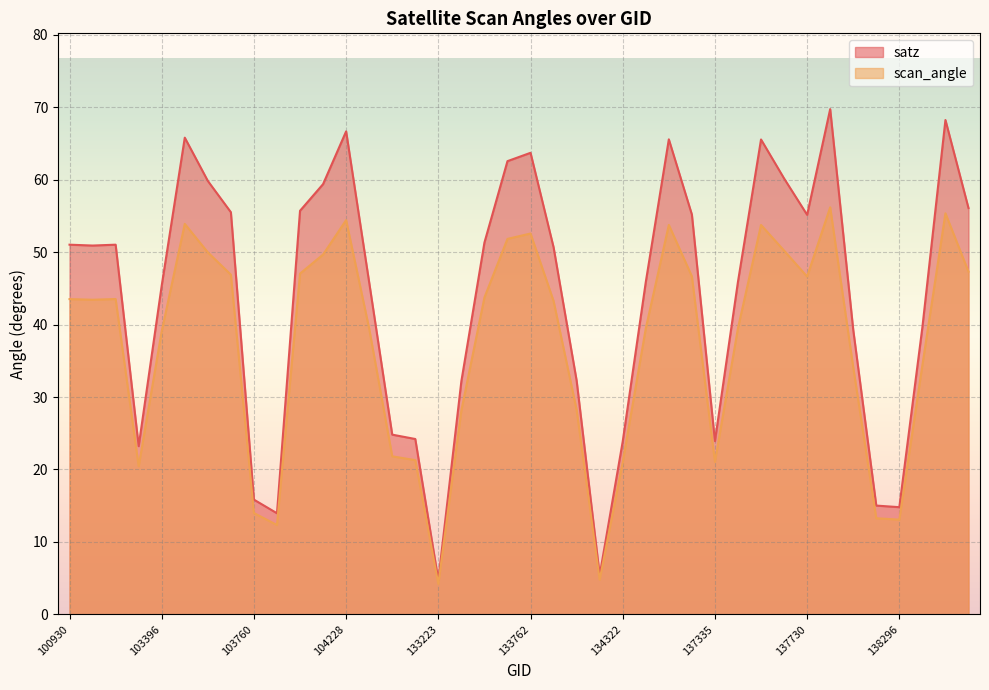

Reading left to right, list all the values displayed in this chart.

satz: 51.0	50.9	51.0	23.2	45.4	65.8	59.8	55.5	15.8	14.0	55.7	59.4	66.7	45.8	24.8	24.2	4.7	32.2	51.3	62.6	63.7	50.7	32.3	5.4	23.9	45.9	65.6	55.2	23.9	45.9	65.5	60.2	55.1	69.7	39.3	15.0	14.8	39.6	68.2	56.1
scan_angle: 43.5	43.4	43.5	20.4	39.1	53.9	50.0	46.9	14.0	12.3	47.0	49.7	54.4	39.4	21.8	21.3	4.2	28.2	43.7	51.8	52.6	43.2	28.2	4.8	21.0	39.5	53.8	46.7	21.1	39.5	53.8	50.2	46.6	56.2	34.1	13.3	13.1	34.4	55.4	47.3